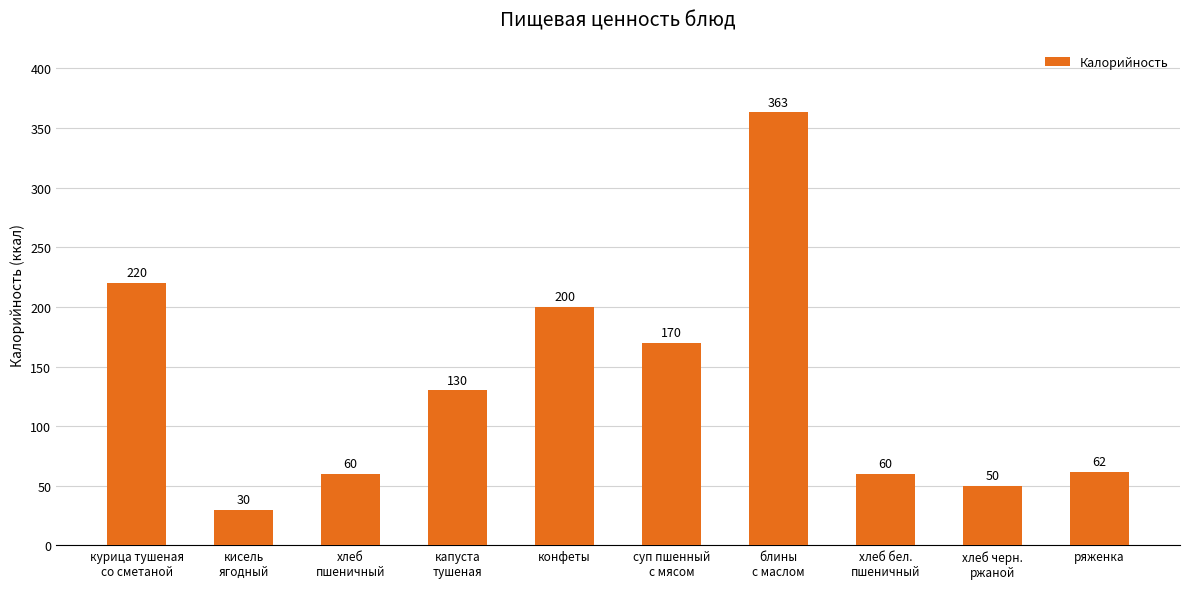

What is the label of the 2nd bar from the right?

хлеб черн.
ржаной